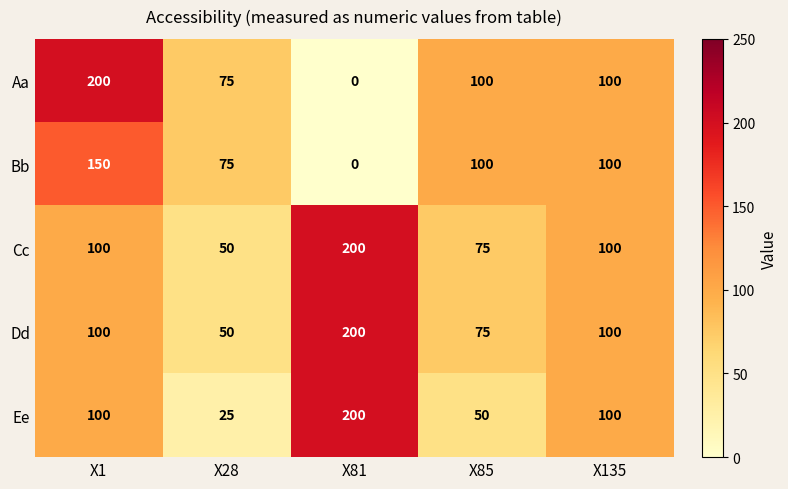

Is the value of Dd at X1 greater than the value of Ee at X81?

No